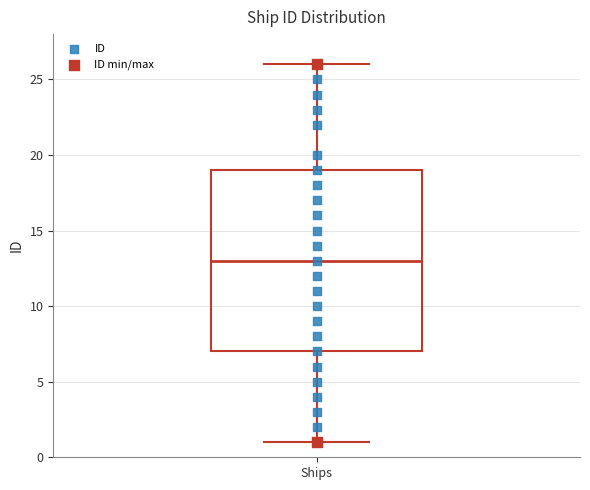

Transcribe this box plot: give where the median line is, the range the box spans, and where the two whiskers end, as read against the y-axis. The values are not printed on the chart, so give them approximately, as read against the axis.

median 13, box 7 to 19, whiskers 1 to 26